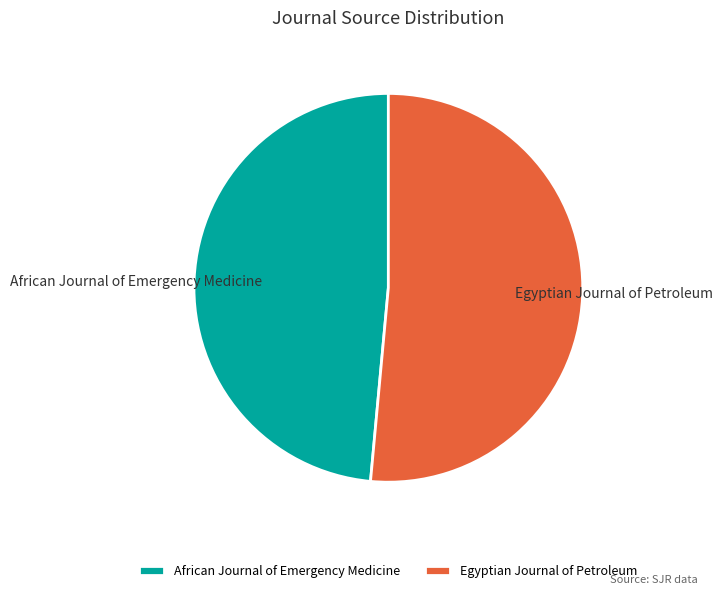

Which category has the smallest portion of the pie?

African Journal of Emergency Medicine